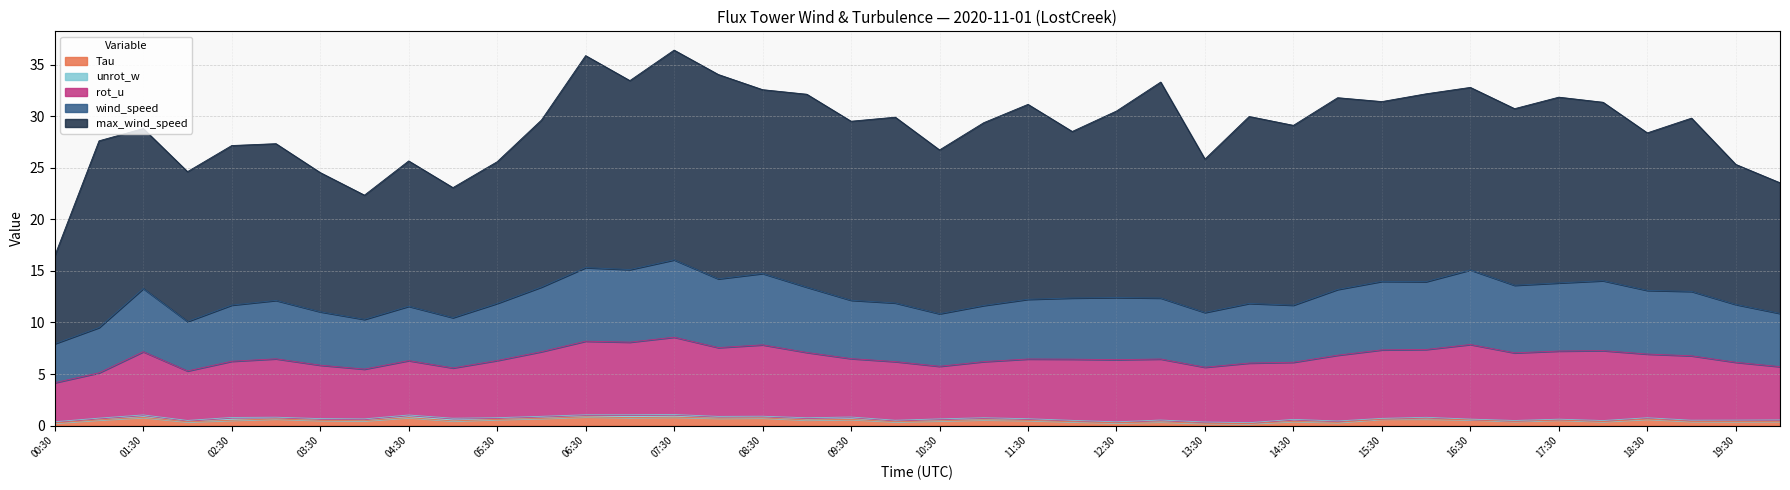

Reading left to right, list all the values displayed in this chart.

Tau: 0.3	0.6	0.8	0.4	0.5	0.6	0.5	0.5	0.8	0.5	0.6	0.7	0.8	0.8	0.8	0.7	0.7	0.5	0.6	0.4	0.5	0.6	0.5	0.4	0.3	0.4	0.2	0.2	0.4	0.3	0.6	0.6	0.6	0.4	0.5	0.4	0.6	0.4	0.4	0.4
wind_speed: 3.8	4.4	6.1	4.8	5.4	5.7	5.2	4.8	5.3	4.9	5.5	6.3	7.1	7.0	7.5	6.7	6.9	6.3	5.7	5.7	5.1	5.4	5.8	5.9	6.0	5.9	5.3	5.8	5.5	6.4	6.6	6.6	7.2	6.6	6.6	6.8	6.2	6.2	5.6	5.2
max_wind_speed: 8.5	18.1	15.5	14.5	15.5	15.2	13.5	12.0	14.1	12.6	13.7	16.2	20.5	18.3	20.3	19.8	17.8	18.7	17.4	18.0	15.9	17.7	18.9	16.1	18.1	20.9	14.9	18.1	17.4	18.6	17.4	18.2	17.7	17.1	18.0	17.3	15.3	16.8	13.6	12.7
rot_u: 3.8	4.4	6.1	4.8	5.4	5.7	5.2	4.8	5.3	4.9	5.5	6.3	7.1	7.0	7.5	6.7	6.9	6.3	5.7	5.7	5.1	5.4	5.8	5.9	6.0	5.9	5.3	5.8	5.5	6.4	6.6	6.6	7.2	6.6	6.6	6.8	6.2	6.2	5.6	5.2
unrot_w: 0.1	0.2	0.2	0.1	0.3	0.2	0.2	0.2	0.2	0.3	0.2	0.2	0.2	0.3	0.3	0.2	0.2	0.2	0.2	0.1	0.2	0.2	0.2	0.1	0.1	0.2	0.1	0.1	0.2	0.1	0.1	0.2	0.1	0.1	0.1	0.1	0.1	0.1	0.1	0.1